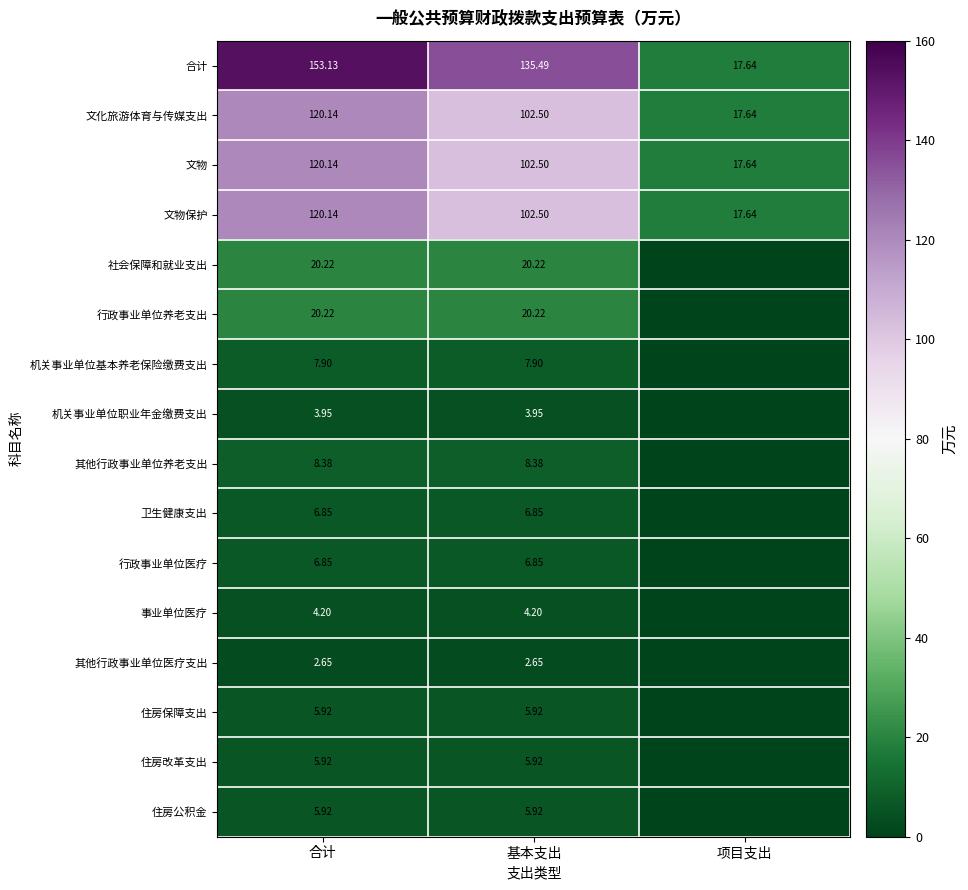

What is the highest value of the 社会保障和就业支出 series?

20.2